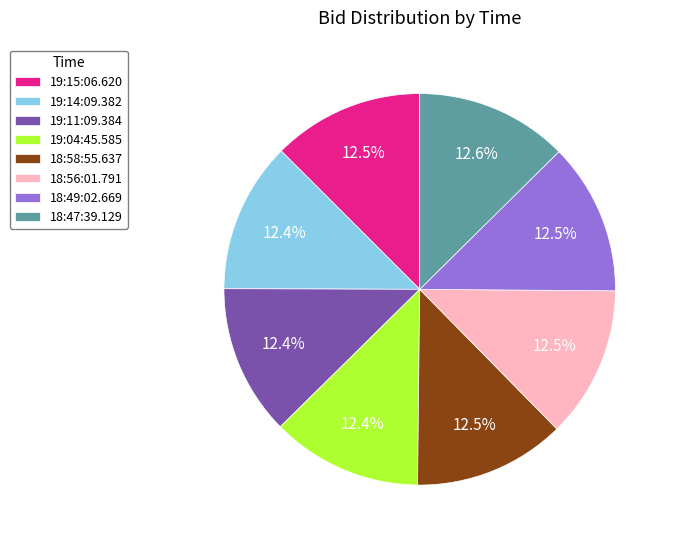

Approximately how many times larger is the value at 18:58:55.637 compared to 18:47:39.129?

1.0